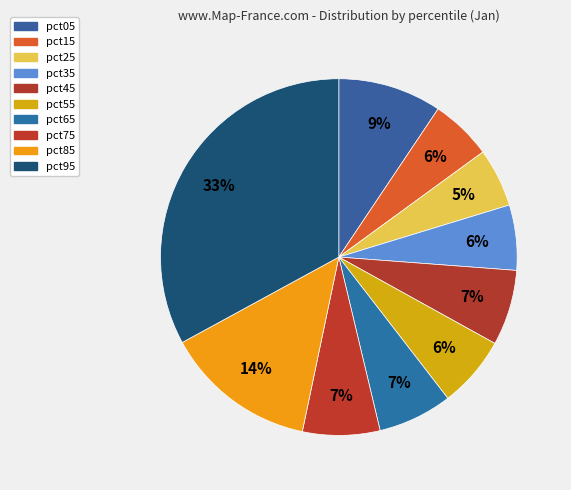

What is the largest slice in the pie chart?

pct95